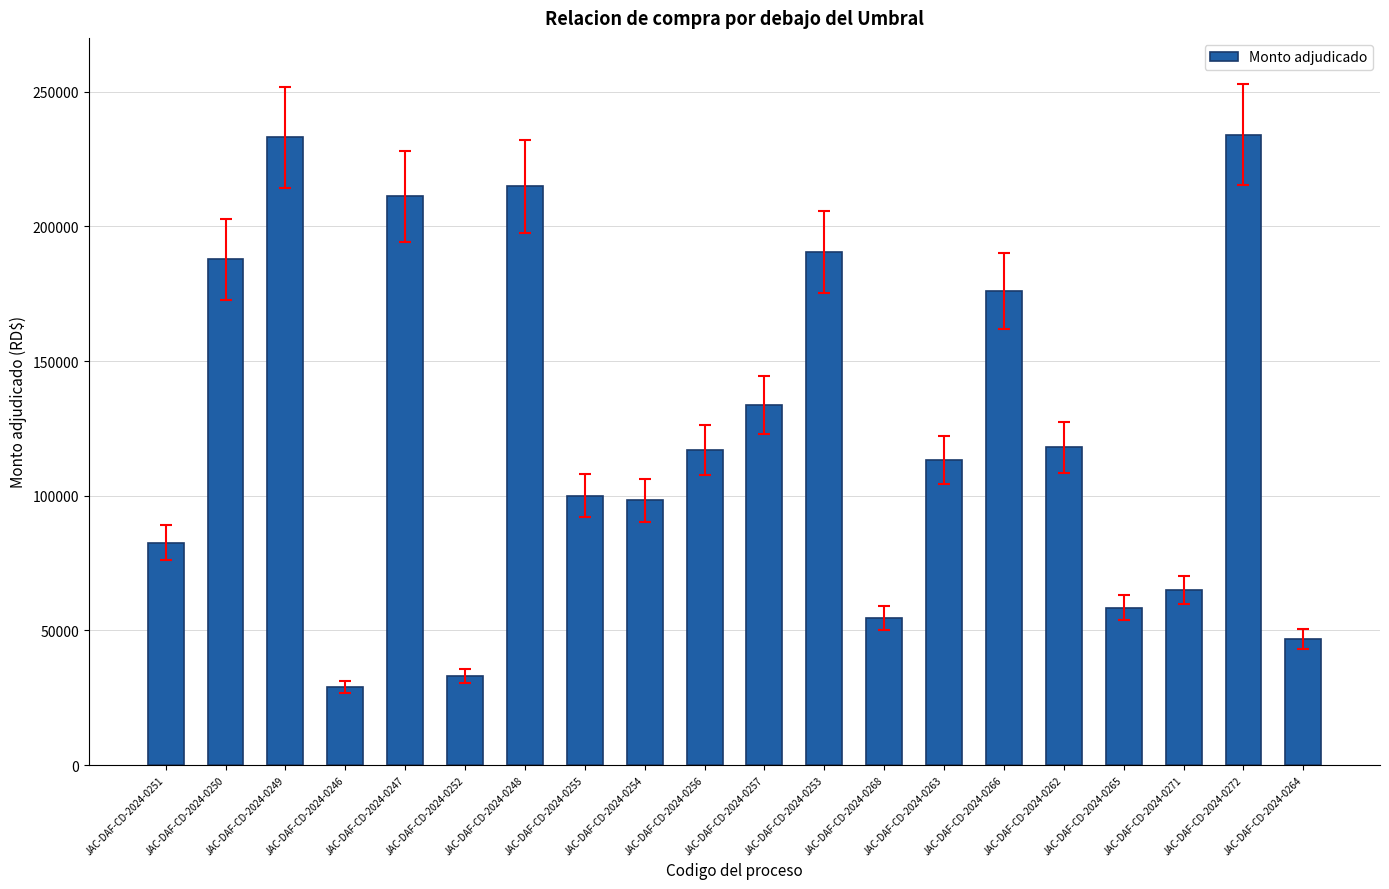

Which category has the lowest value across all series?

JAC-DAF-CD-2024-0246